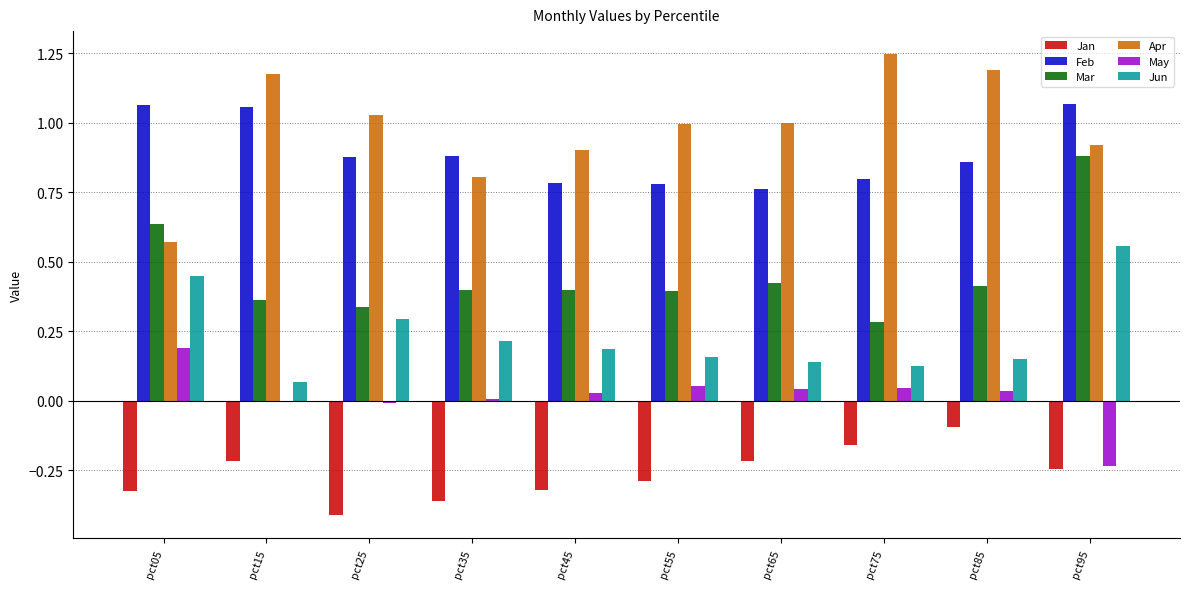

Are the bars horizontal?

No